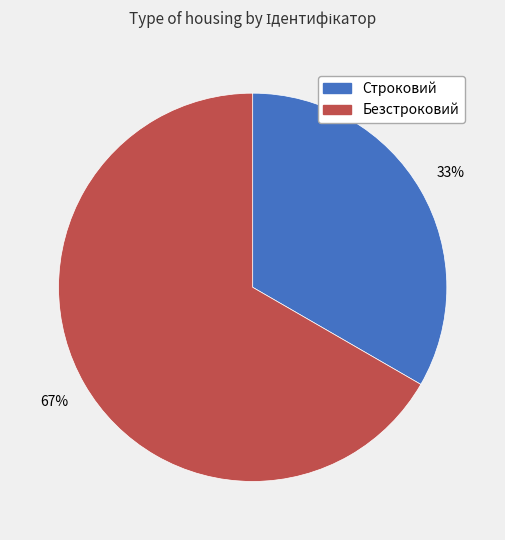

Is there any slice that represents more than half of the pie?

Yes